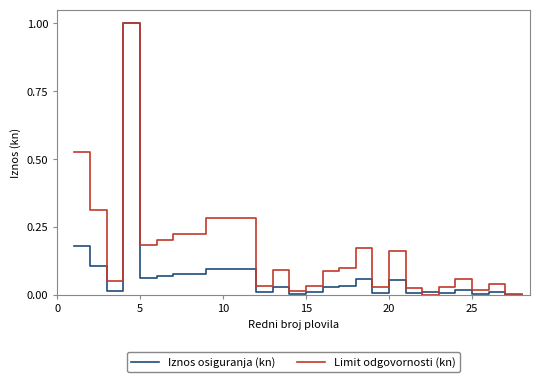

What is the greatest value displayed?

1.0